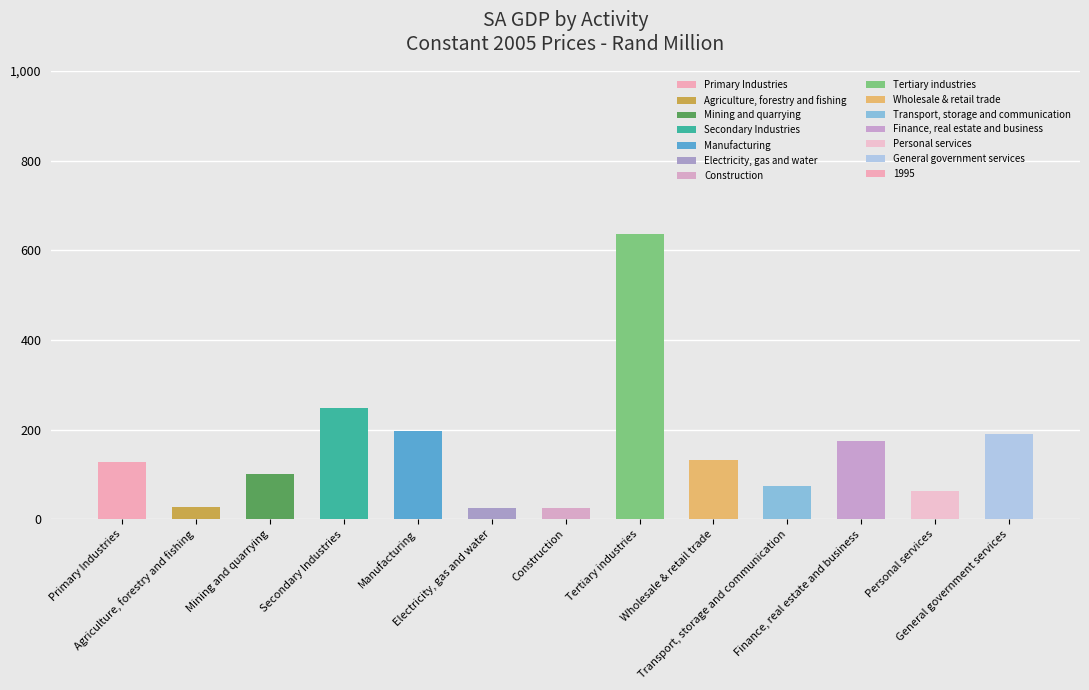

Are the bars horizontal?

No